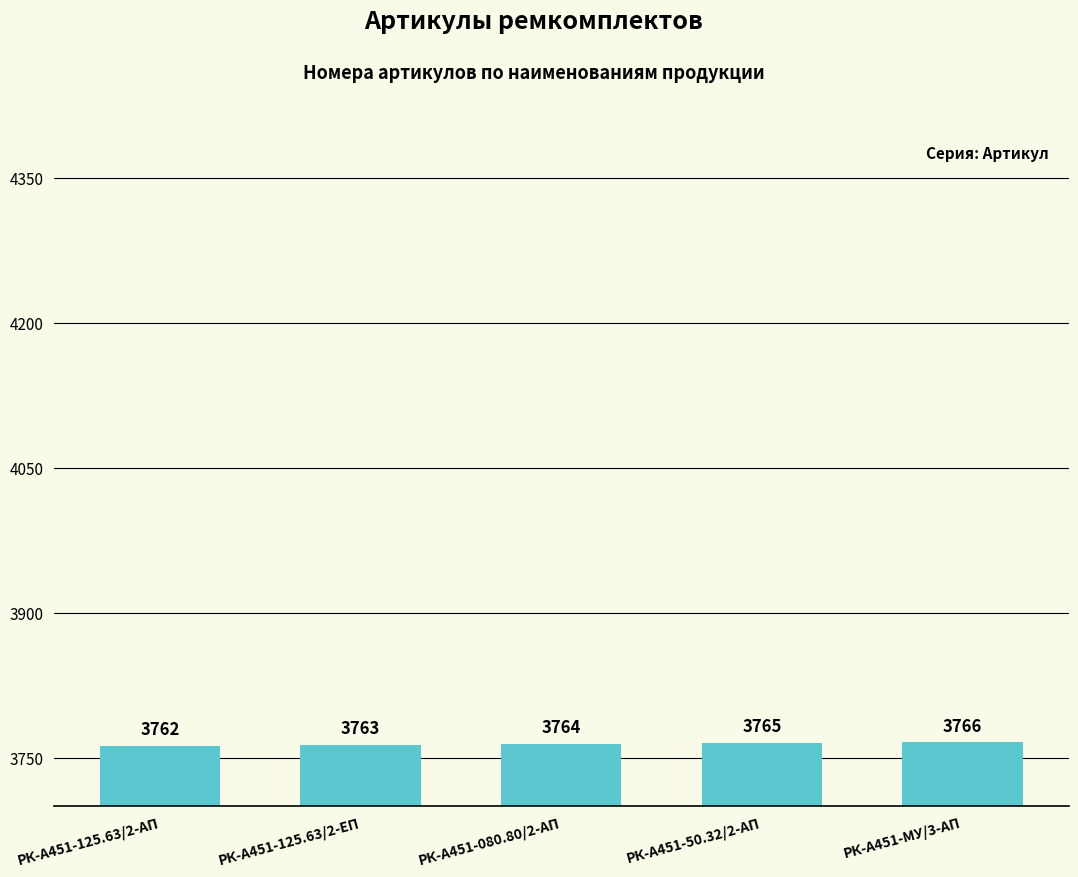

What is the average value?

3764